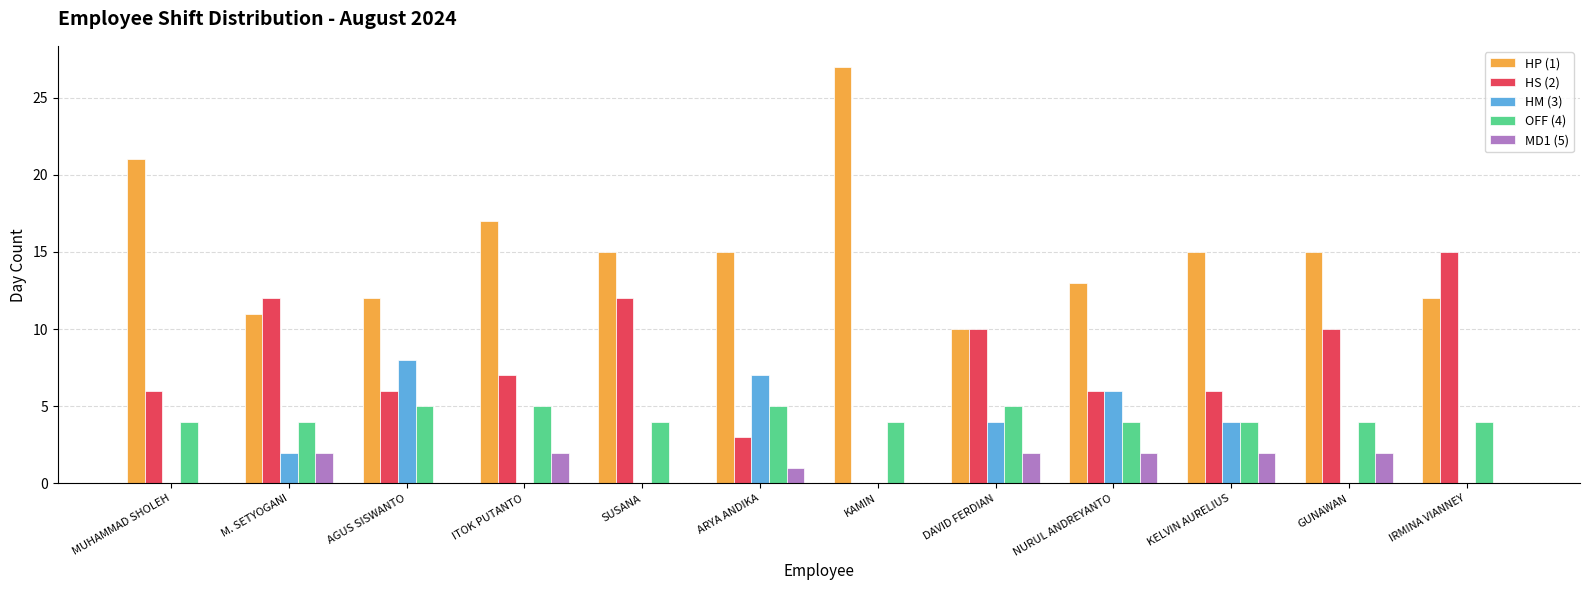

Between ITOK PUTANTO and DAVID FERDIAN, which series saw the biggest shift?

HP (1)